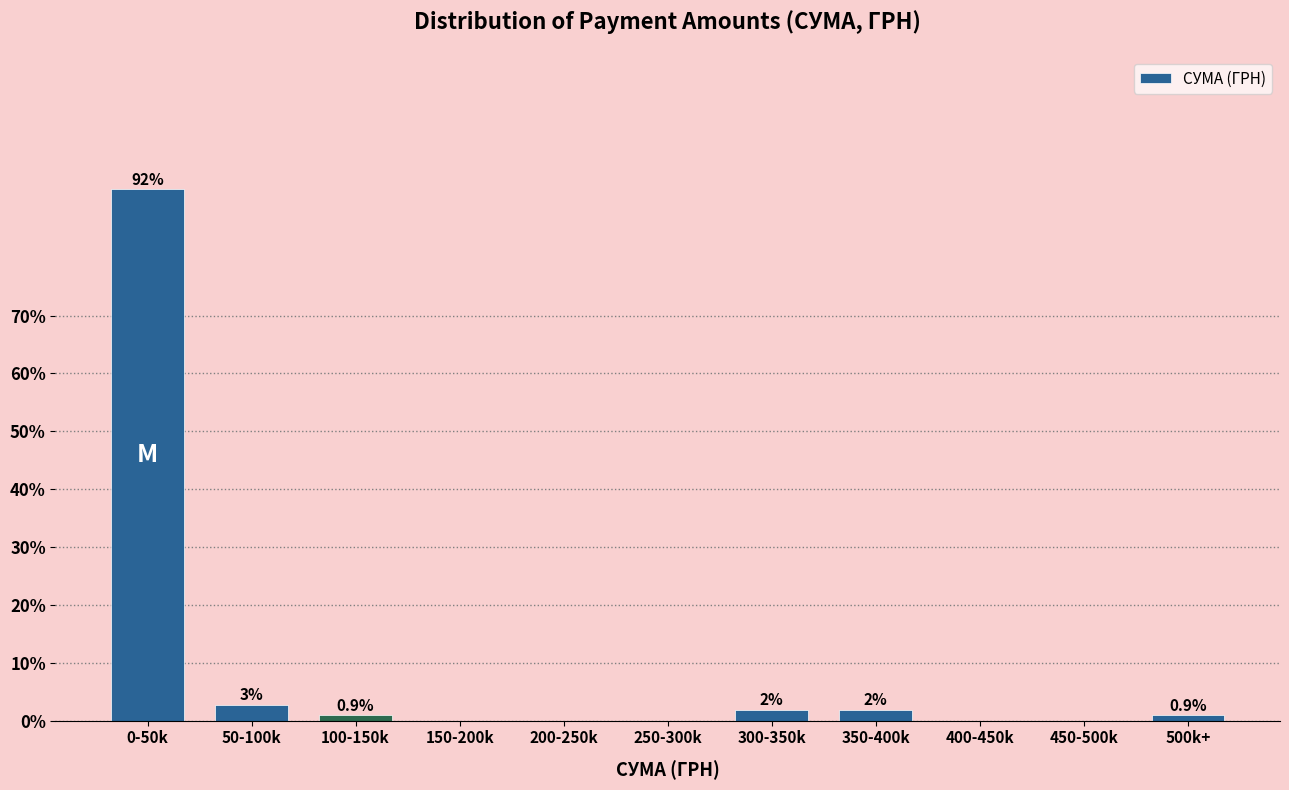

Between 50-100k and 400-450k, which is larger?

50-100k